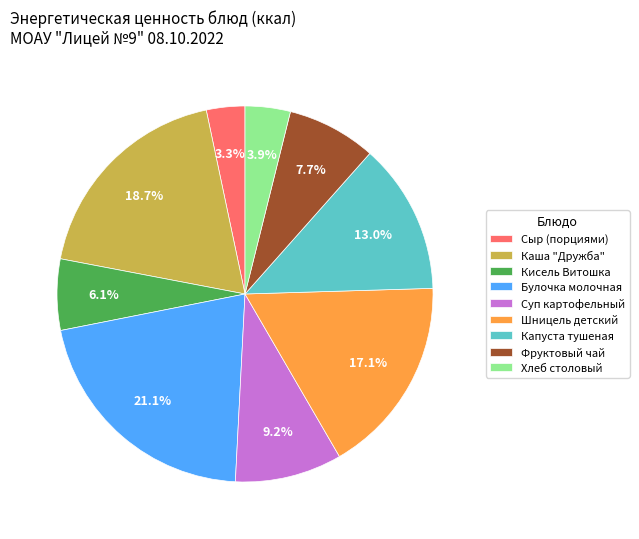

Does Капуста тушеная account for over 50% of the chart?

No